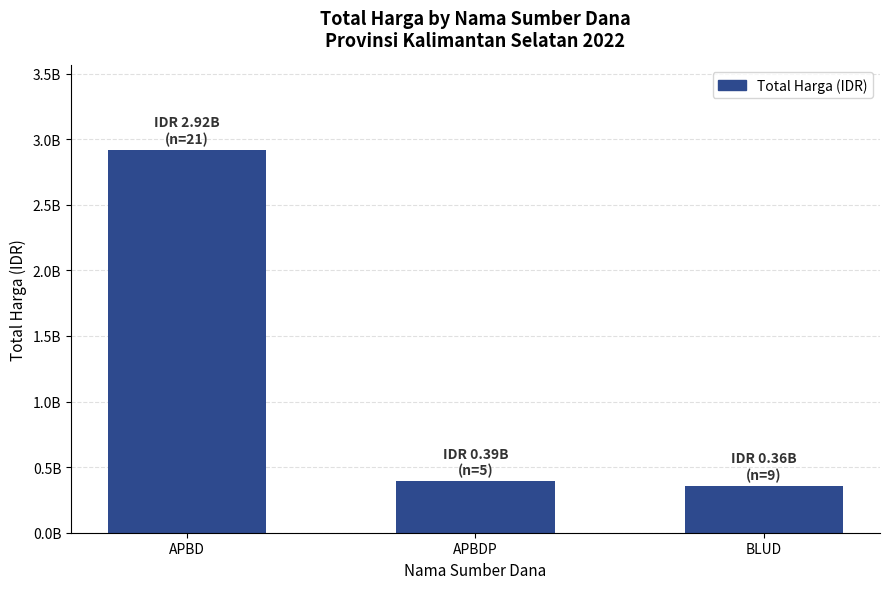

Are the bars horizontal?

No